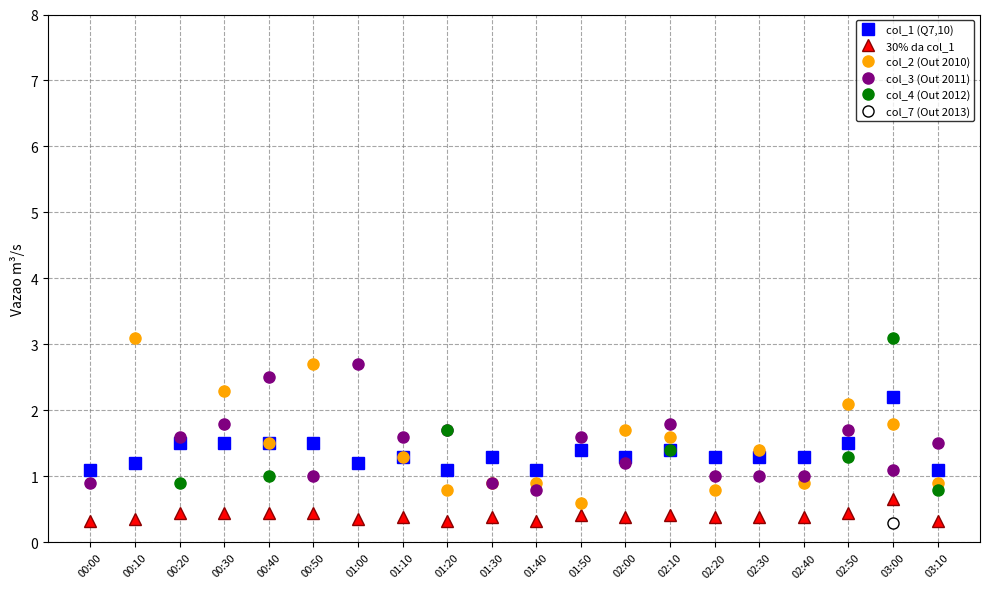

True or false: col_3 (Out 2011) has more than 0 interior local peaks.

True